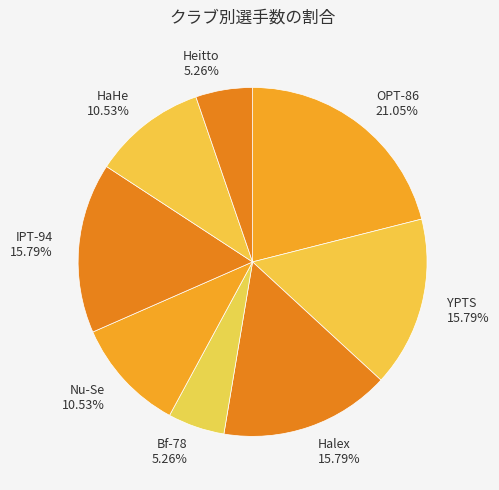

Which has a higher value, YPTS 15.79% or OPT-86 21.05%?

OPT-86 21.05%